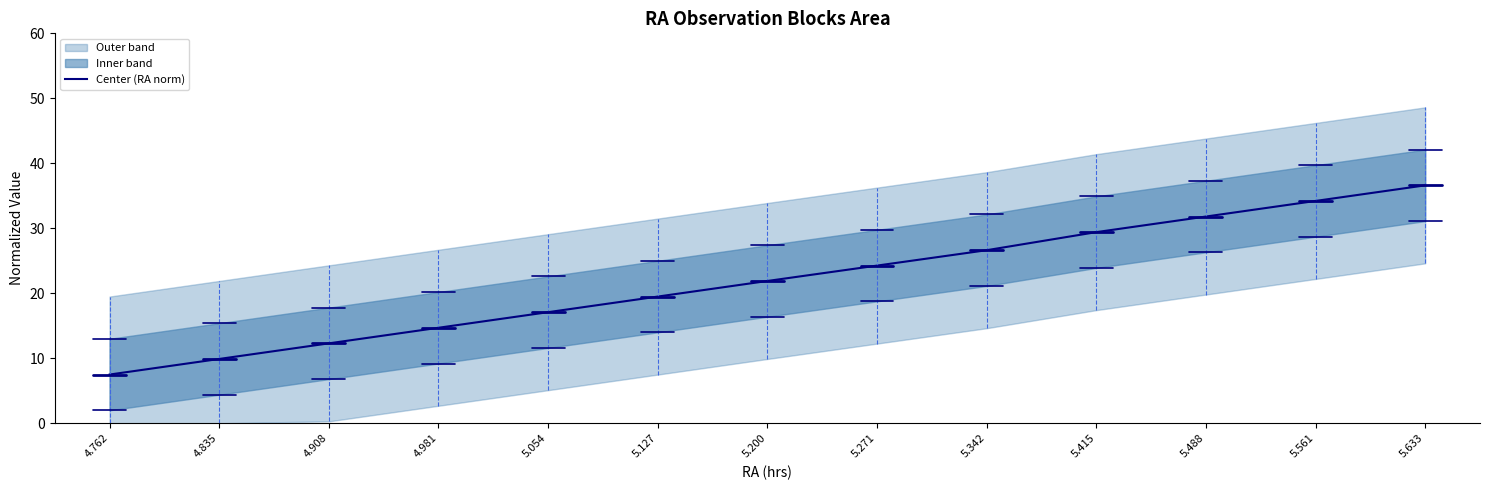

Which label corresponds to the smallest value in the chart?

4.762